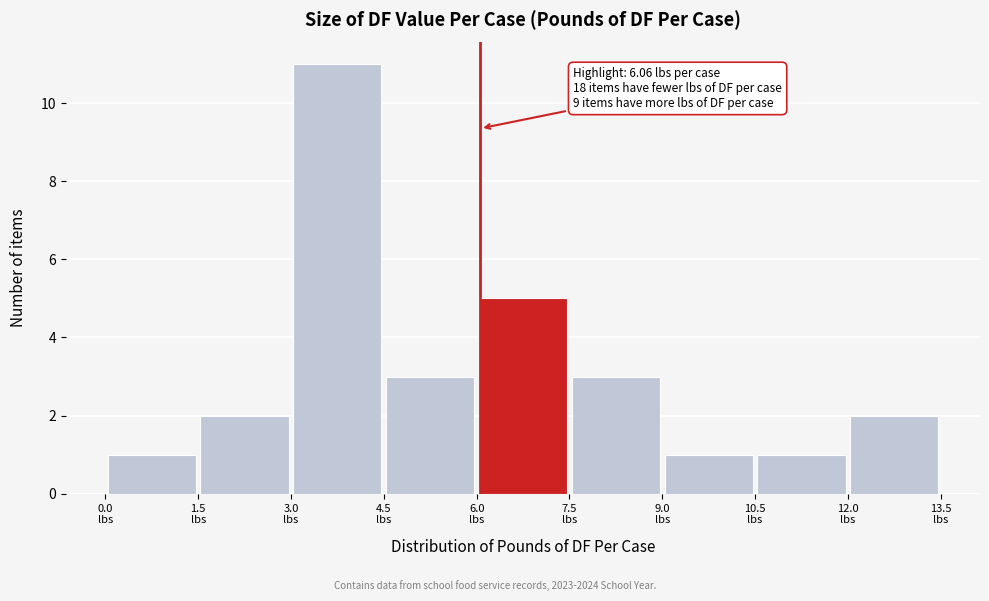

Which range on the x-axis has the tallest bar?

3.0 to 4.5